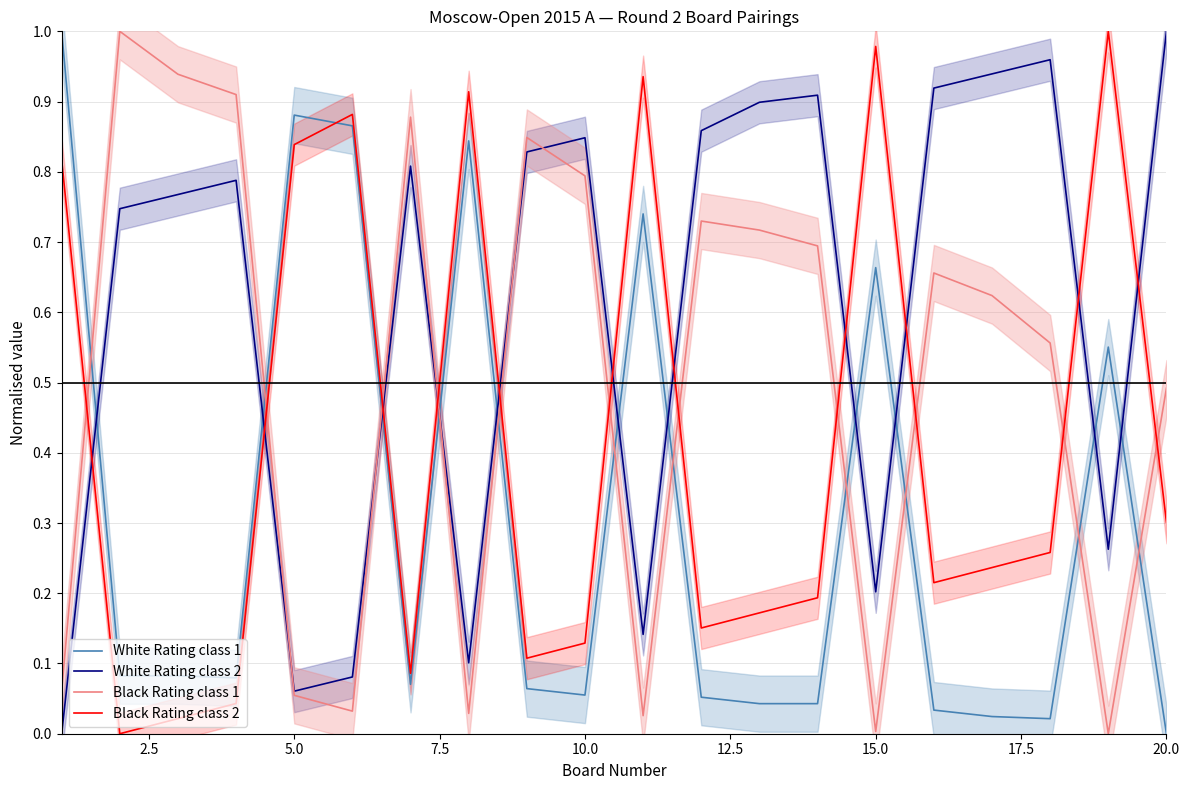

Rank the series by their maximum value, from highest to lowest.

White Rating class 1, White Rating class 2, Black Rating class 1, Black Rating class 2